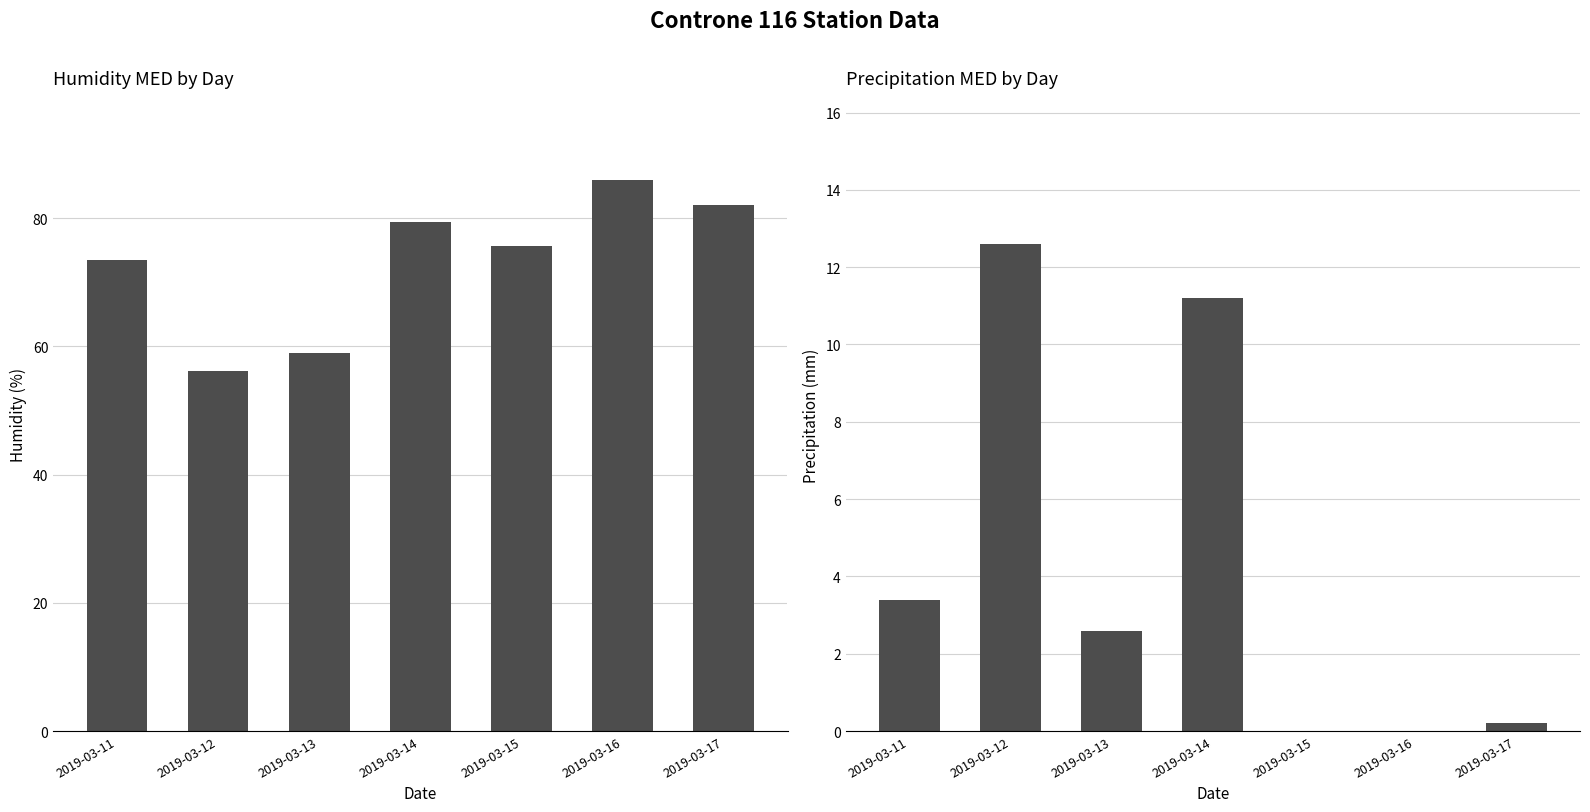

Reading left to right, what are all the values shown in this chart?

Humidity MED (%): 2019-03-11=73.5	2019-03-12=56.2	2019-03-13=59.0	2019-03-14=79.4	2019-03-15=75.7	2019-03-16=85.9	2019-03-17=82.0
Pluvio MED (mm): 2019-03-11=3.4	2019-03-12=12.6	2019-03-13=2.6	2019-03-14=11.2	2019-03-15=0.0	2019-03-16=0.0	2019-03-17=0.2